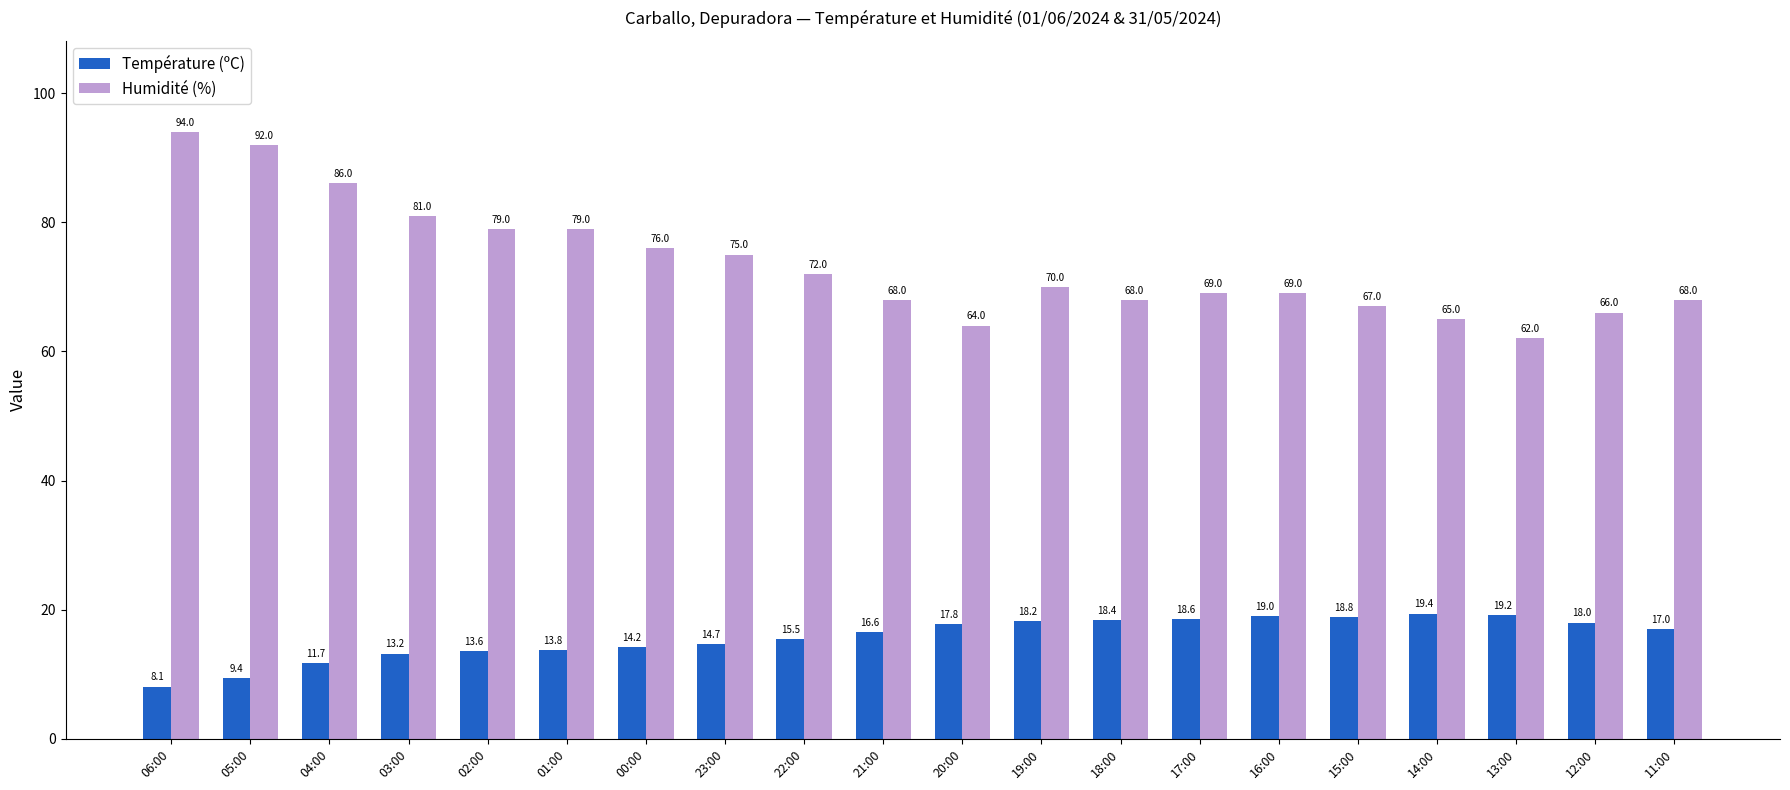

What is the label of the 6th bar from the right?

16:00